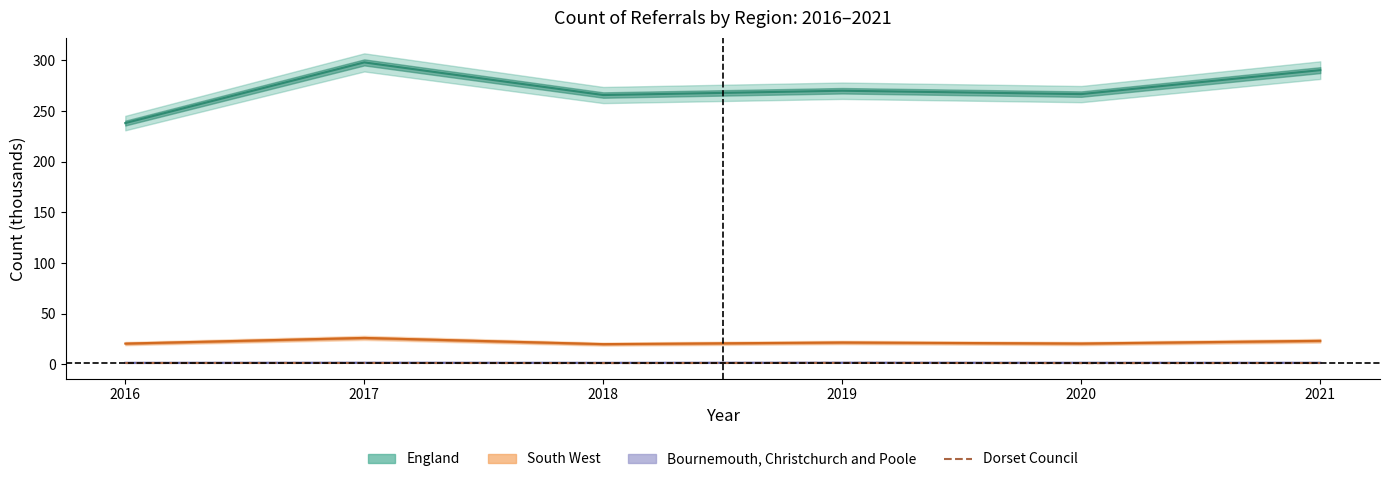

How many values are between 1 and 2?

6